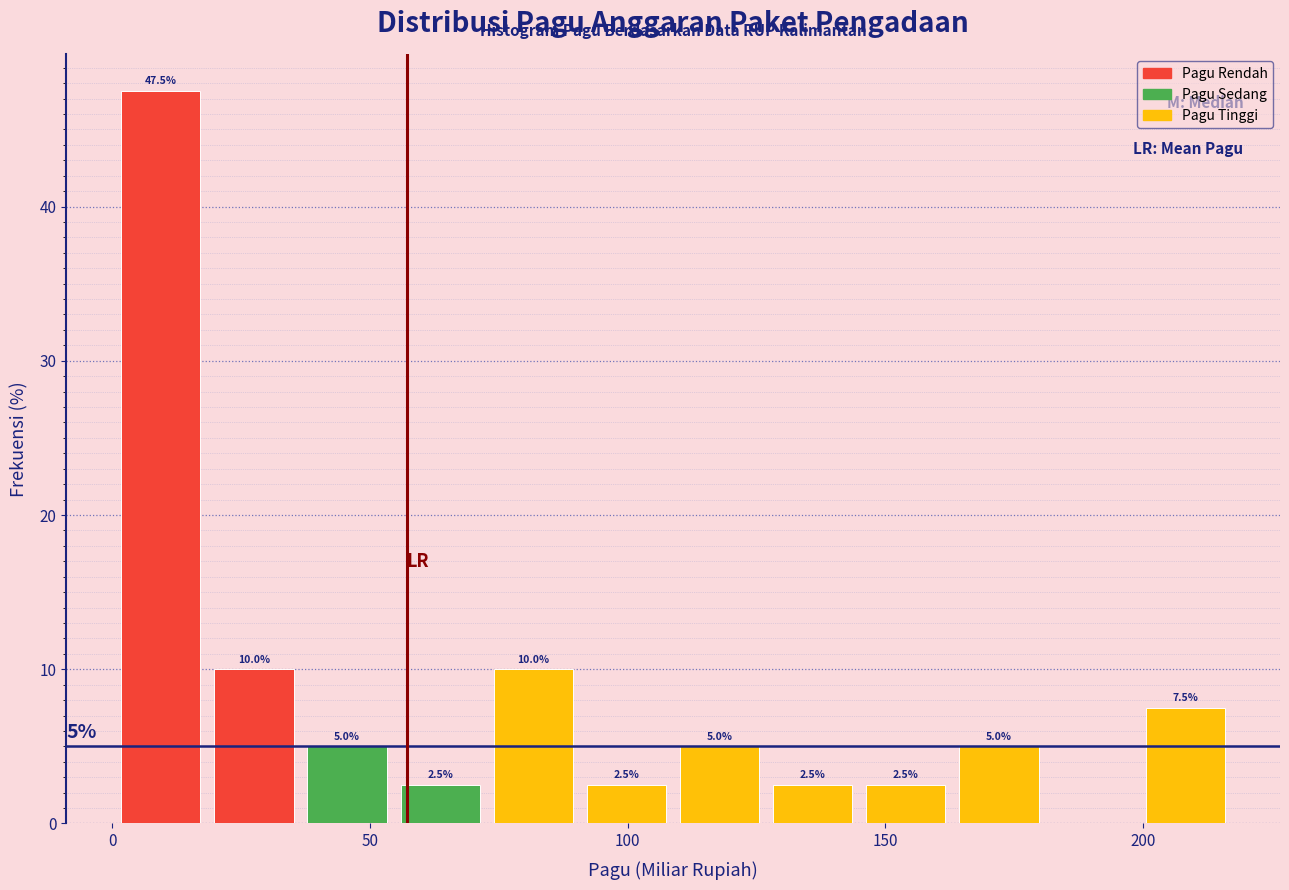

Read against the x-axis, roughly where is the centre of the tallest bar?

10